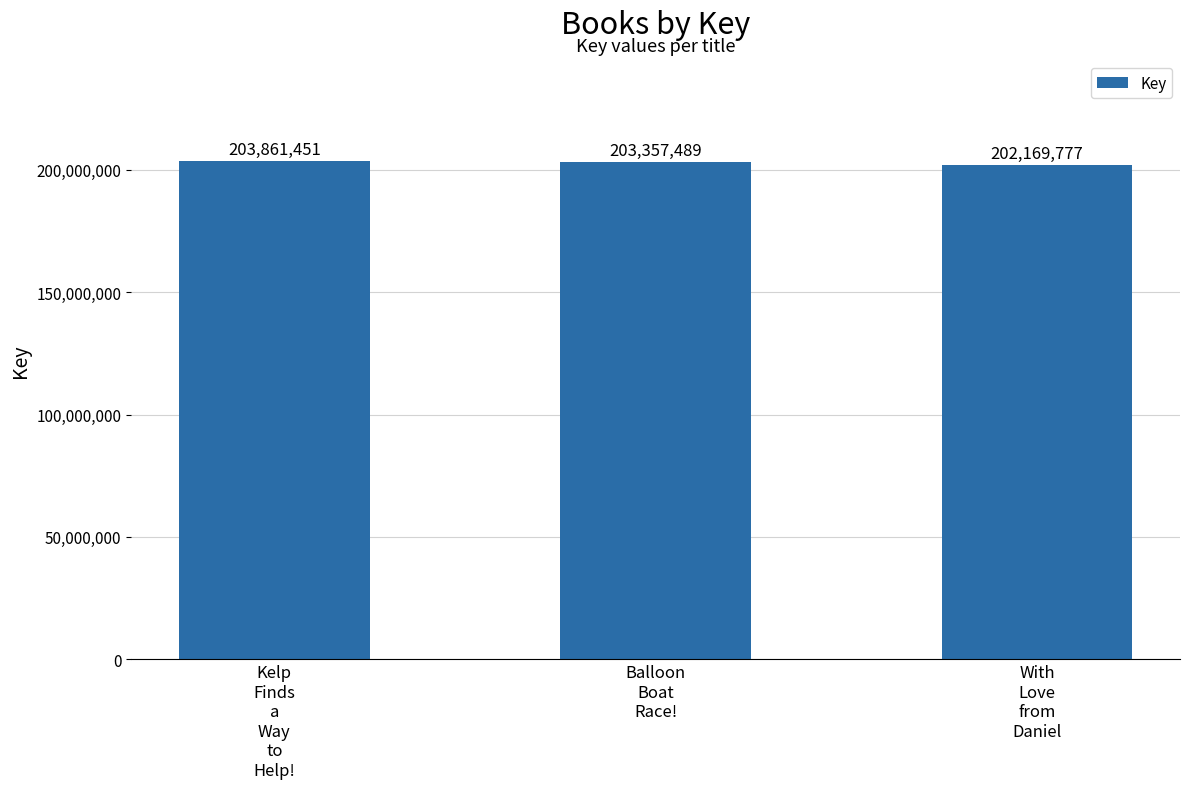

What is the label of the 3rd bar from the left?

With
Love
from
Daniel